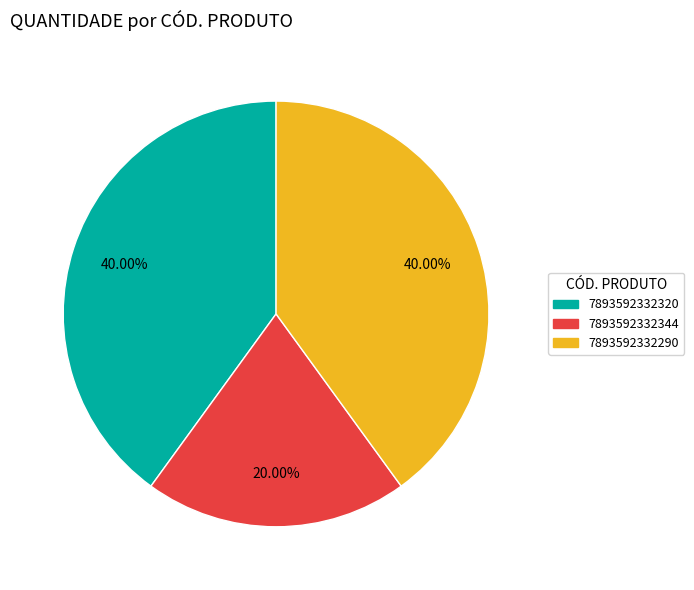

What percentage is the 7893592332320 slice, to the nearest percent?

40%